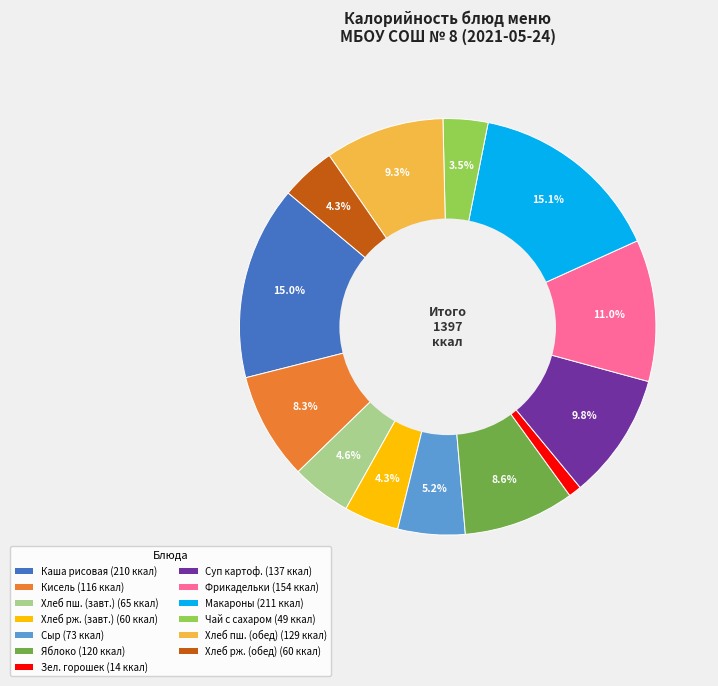

Approximately how many times larger is the value at Чай с сахаром (49 ккал) compared to Фрикадельки (154 ккал)?

0.3